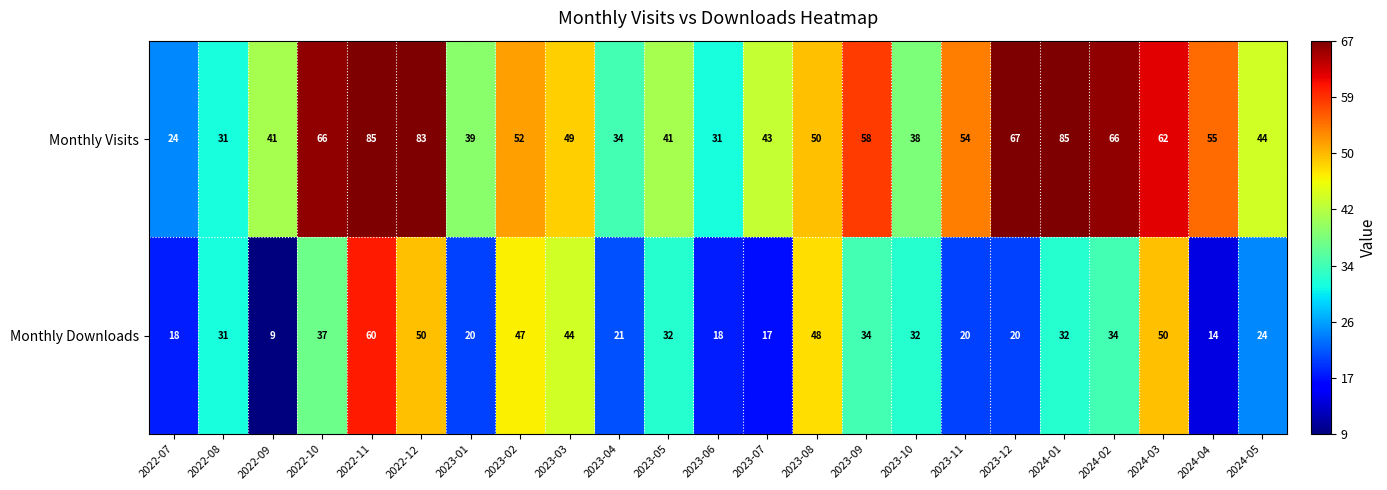

What is the maximum value for Monthly Visits?

85